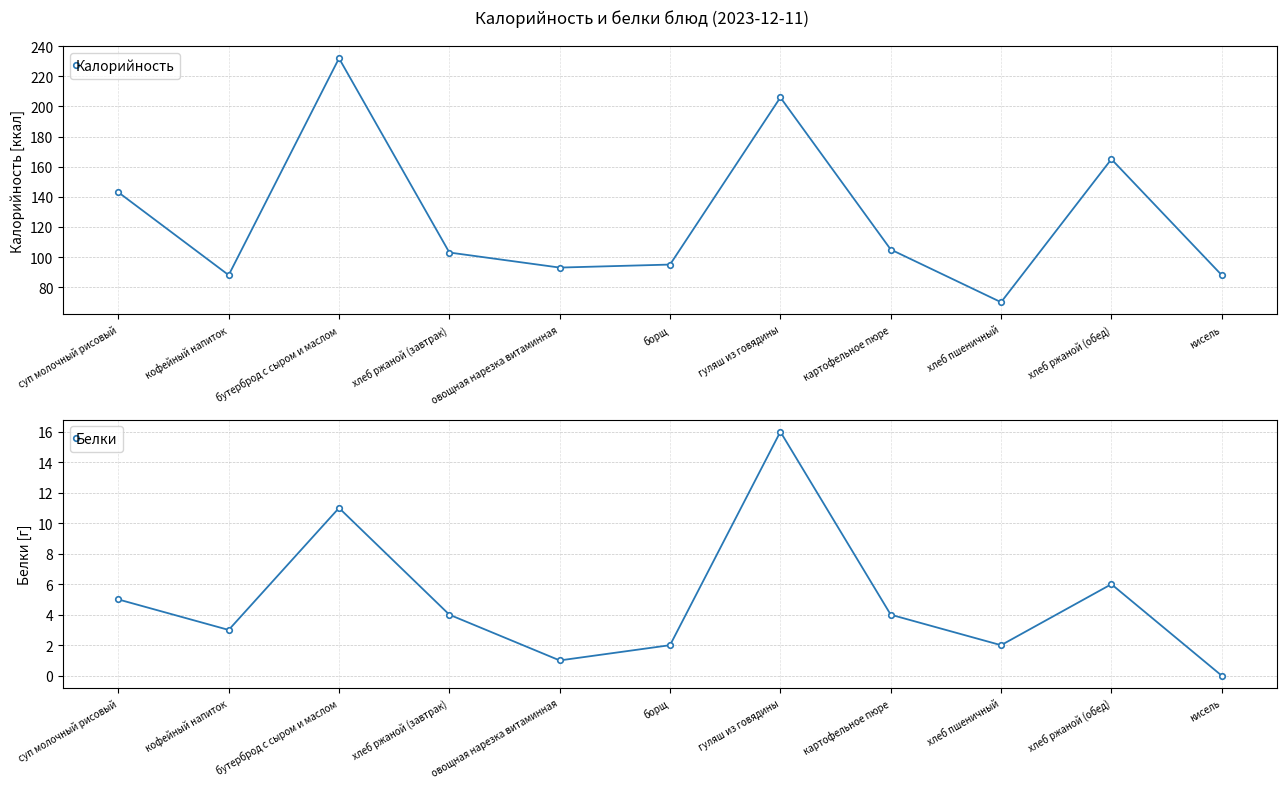

At which category does Калорийность reach its first local valley?

кофейный напиток